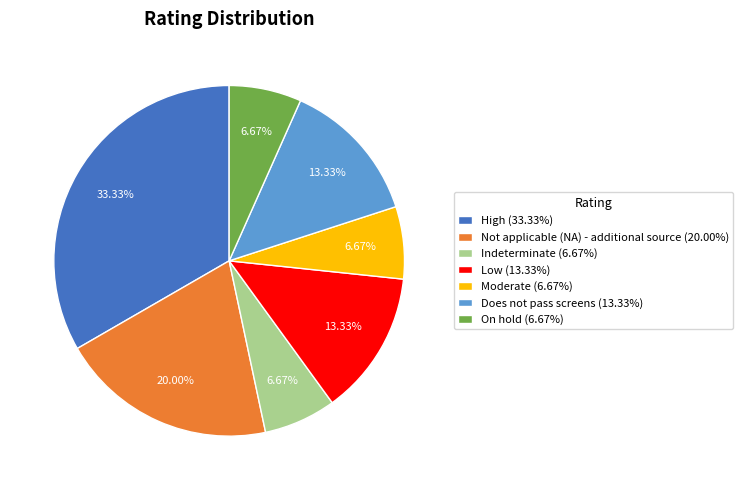

What percentage is the High slice, to the nearest percent?

33%